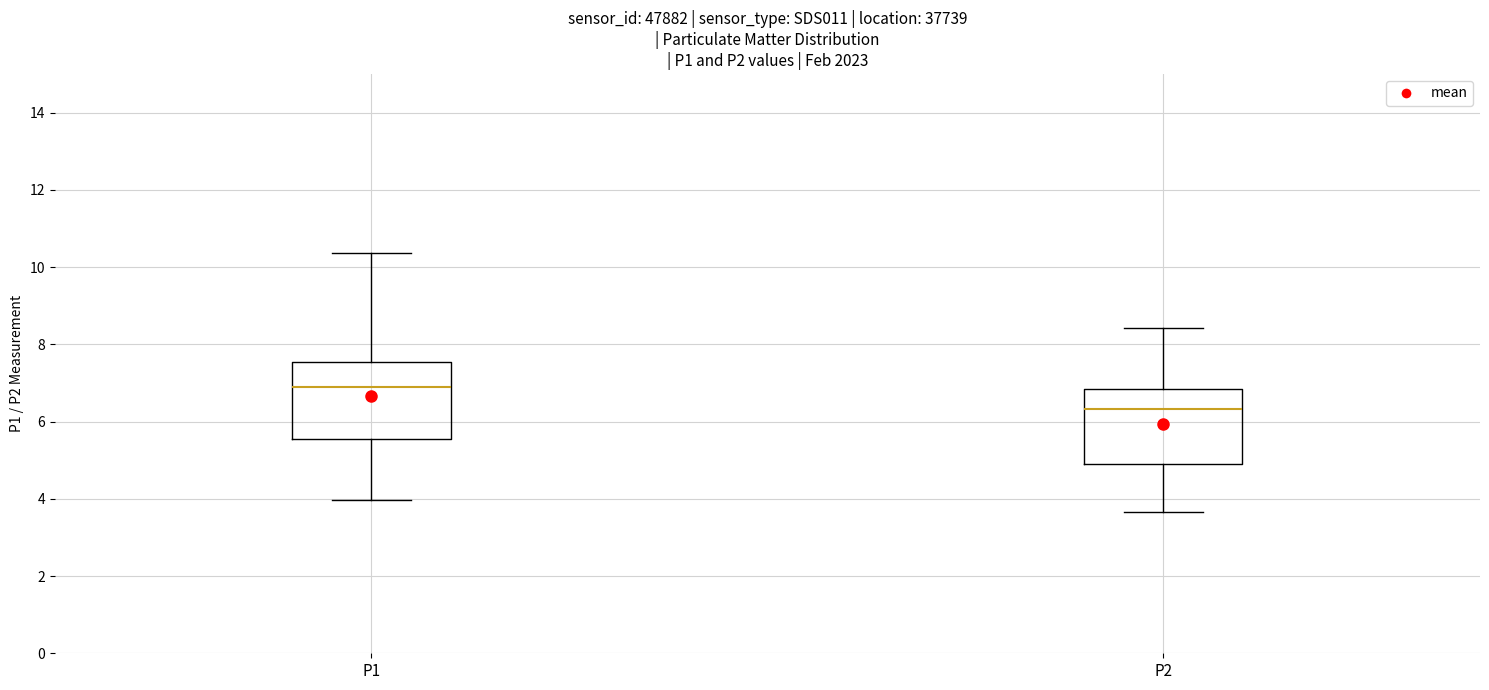

Where is the upper edge of the box for P2 on the y-axis? The values are not printed on the chart, so give them approximately, as read against the axis.

6.8